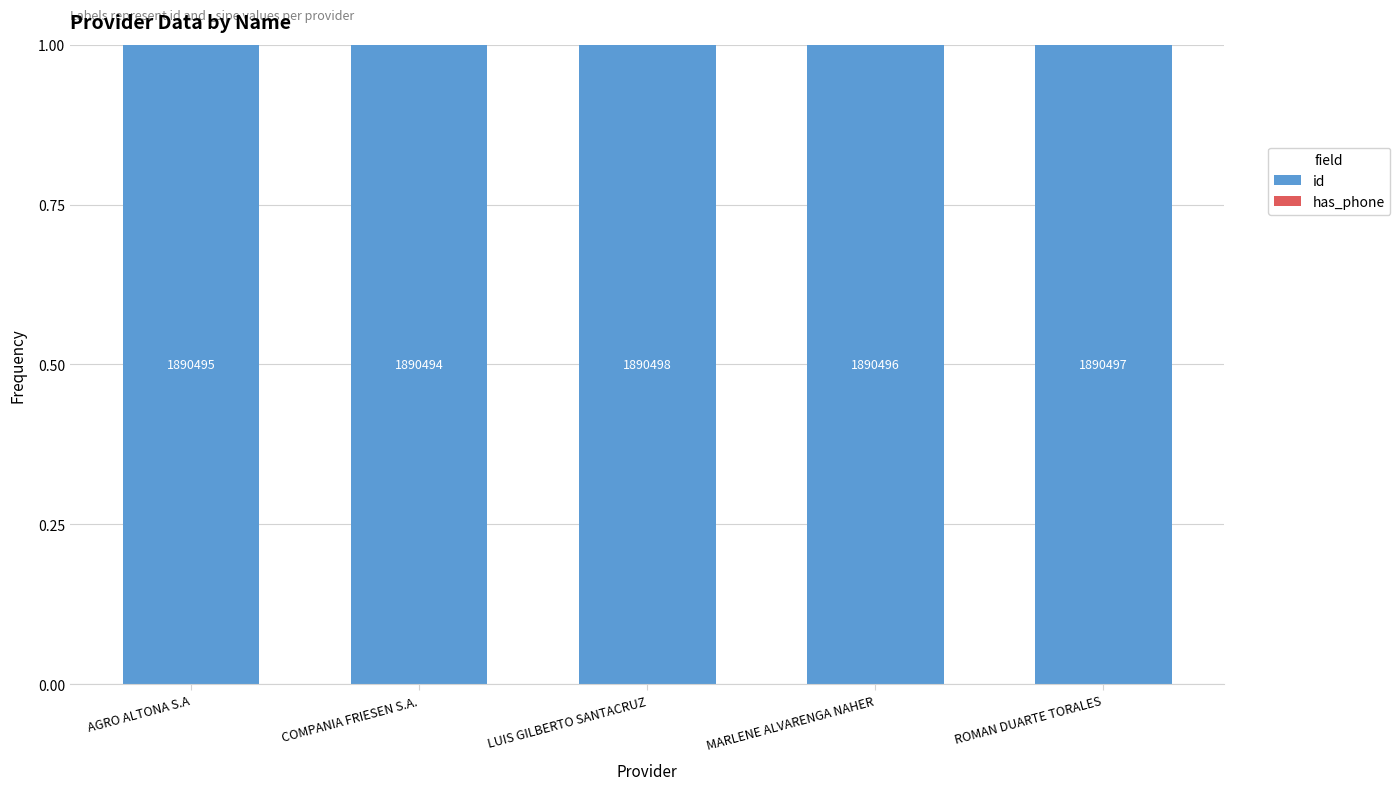

Reading left to right, what are all the values shown in this chart?

id: AGRO ALTONA S.A=1.0	COMPANIA FRIESEN S.A.=1.0	LUIS GILBERTO SANTACRUZ=1.0	MARLENE ALVARENGA NAHER=1.0	ROMAN DUARTE TORALES=1.0
has_phone: AGRO ALTONA S.A=0.0	COMPANIA FRIESEN S.A.=0.0	LUIS GILBERTO SANTACRUZ=0.0	MARLENE ALVARENGA NAHER=0.0	ROMAN DUARTE TORALES=0.0